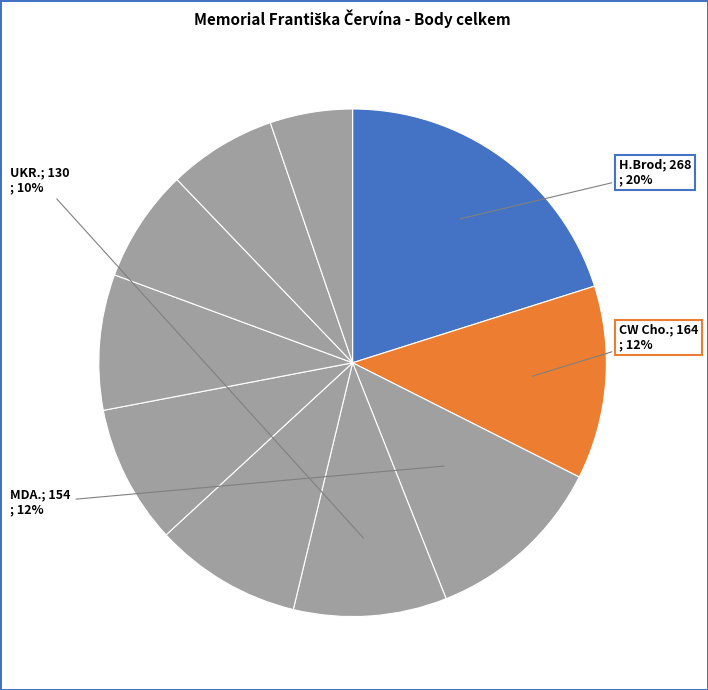

Count the number of slices in the pie.

10